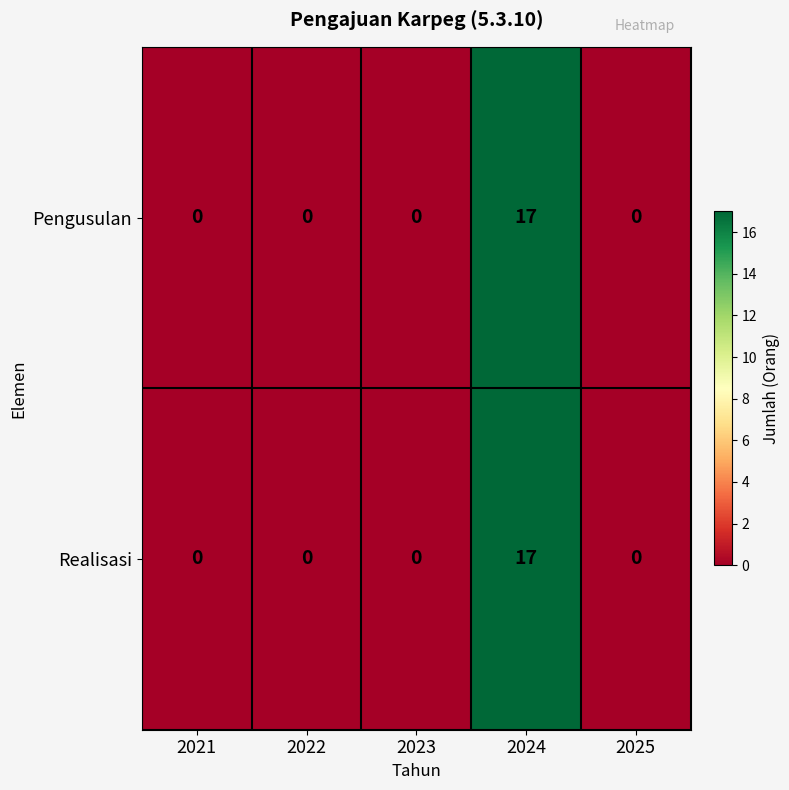

Count the number of categories in the chart.

5